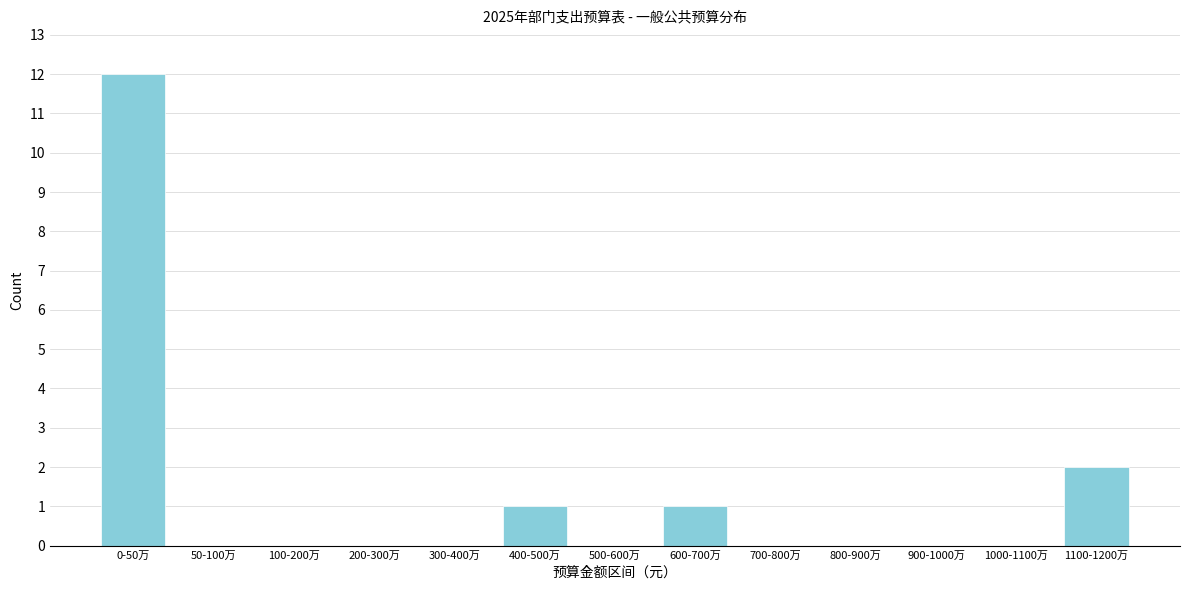

Reading left to right, extract all data points from this chart.

0-50万=12	50-100万=0	100-200万=0	200-300万=0	300-400万=0	400-500万=1	500-600万=0	600-700万=1	700-800万=0	800-900万=0	900-1000万=0	1000-1100万=0	1100-1200万=2